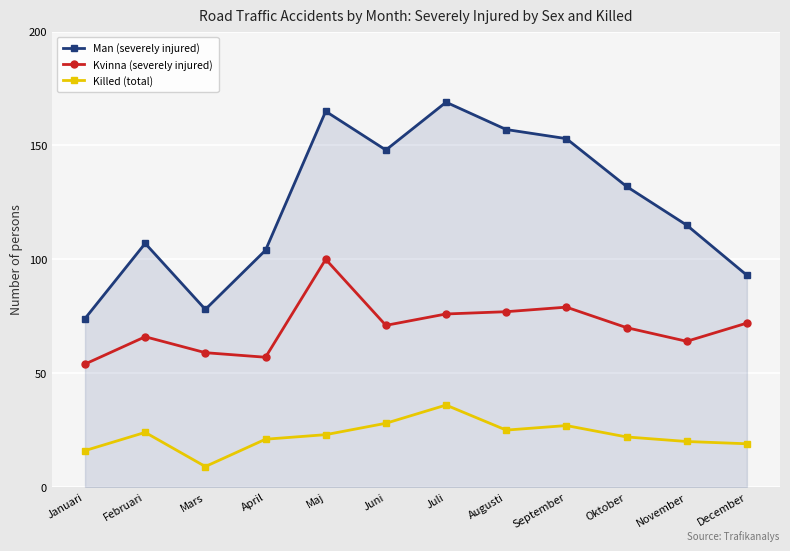

At which category is the sum across all series the highest?

Maj